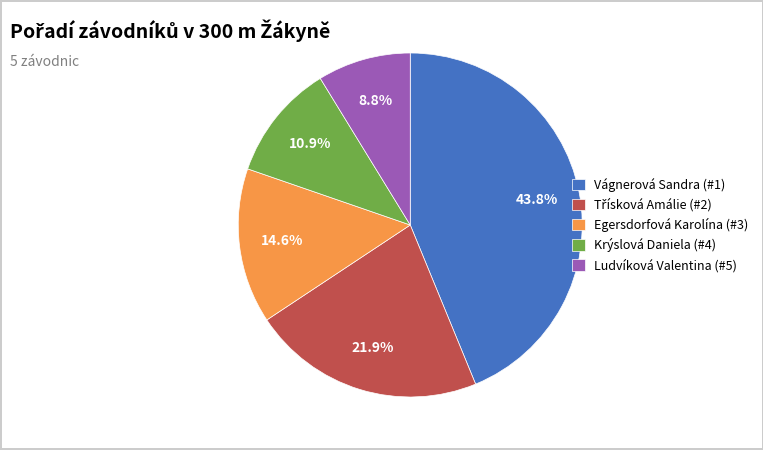

What is the ratio of the value at Vágnerová Sandra (#1) to the value at Egersdorfová Karolína (#3)?

3.0